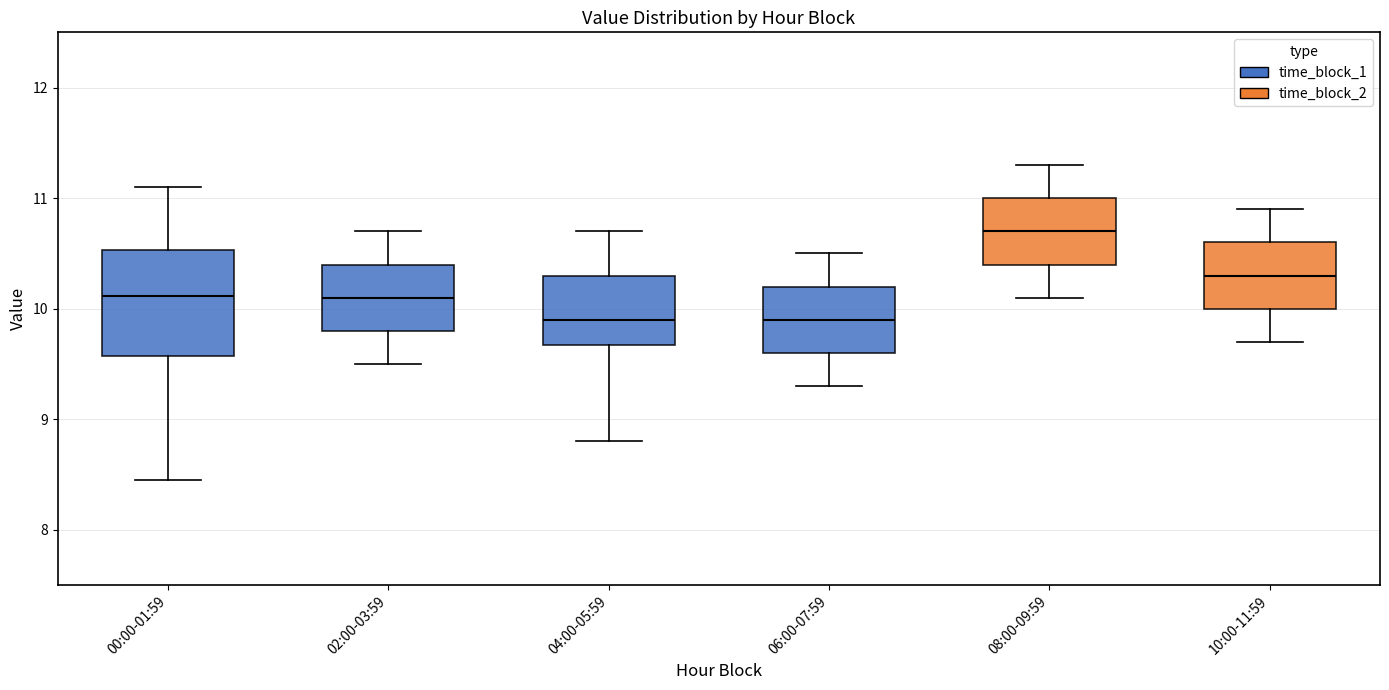

Which box's median line is the highest?

08:00-09:59